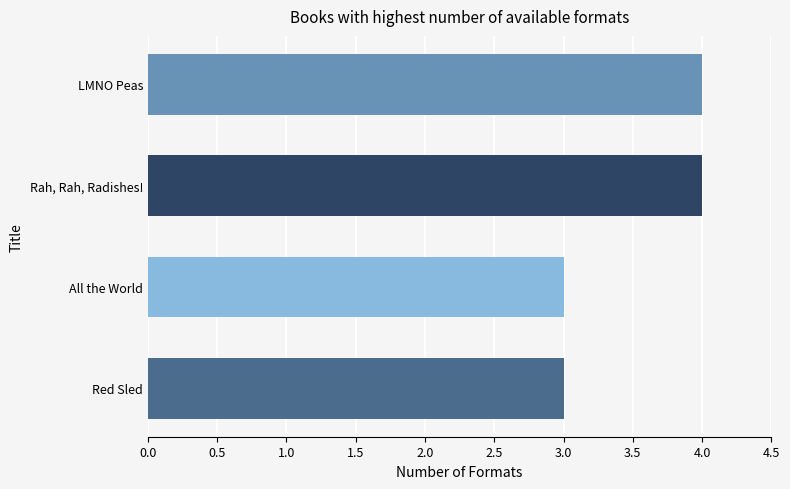

How many values are below 4?

2